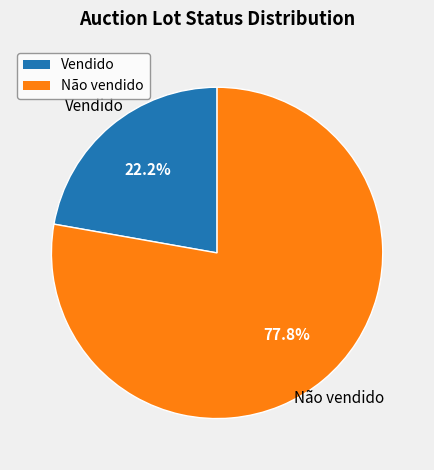

To the nearest percent, what portion does Não vendido represent?

78%